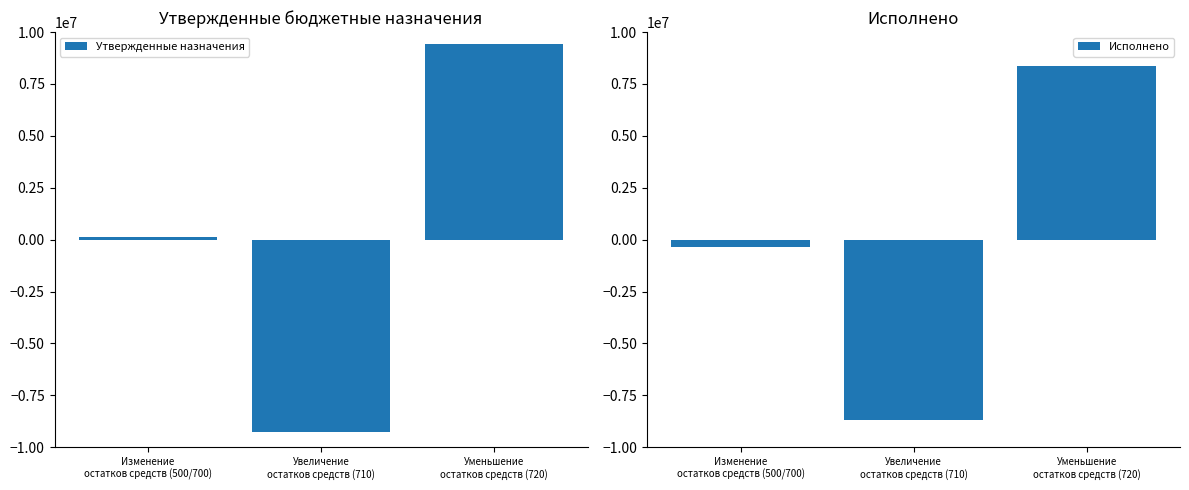

What is the label of the 3rd bar from the left?

Уменьшение
остатков средств (720)